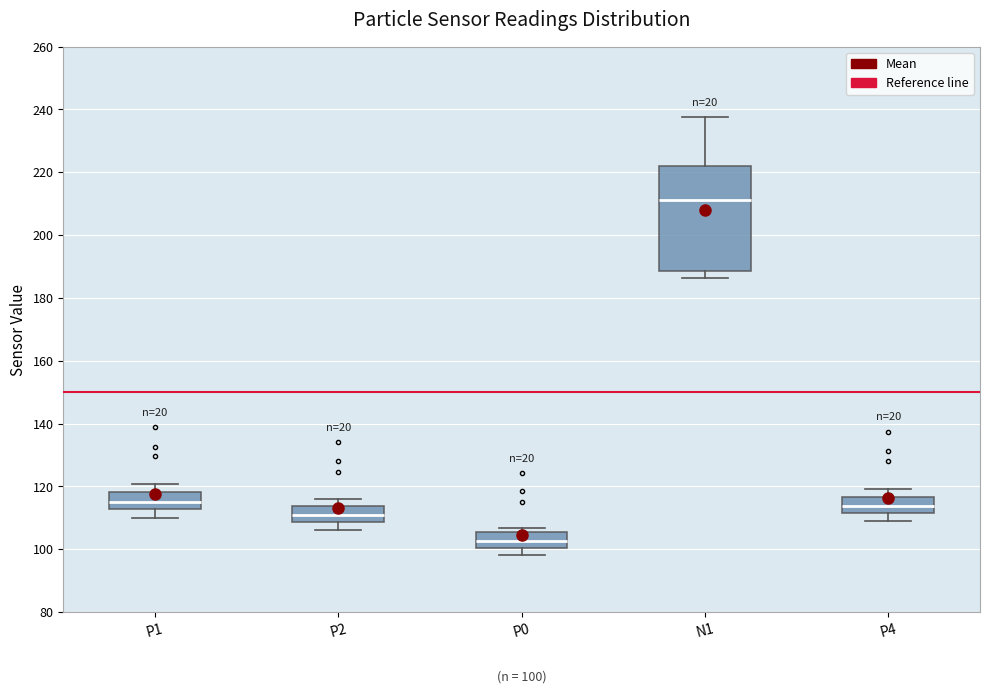

Comparing the boxes themselves (not the whiskers), which one is the tallest?

N1